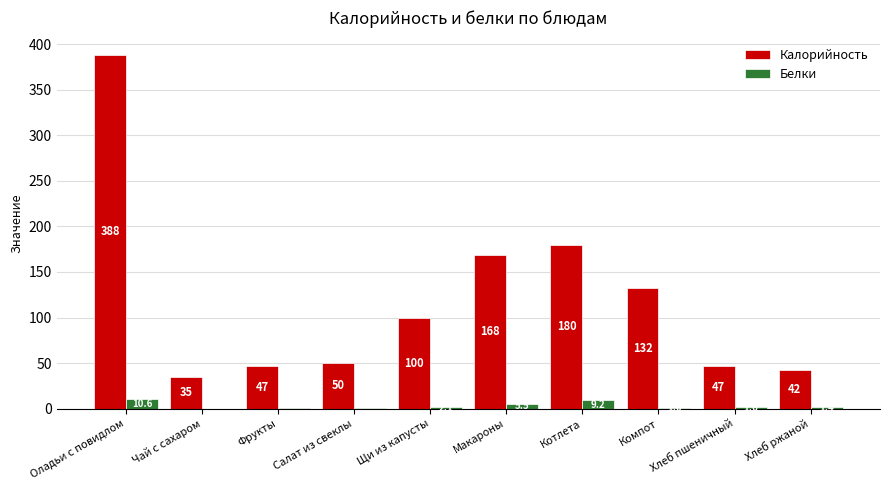

Which series has the largest range (max minus min)?

Калорийность